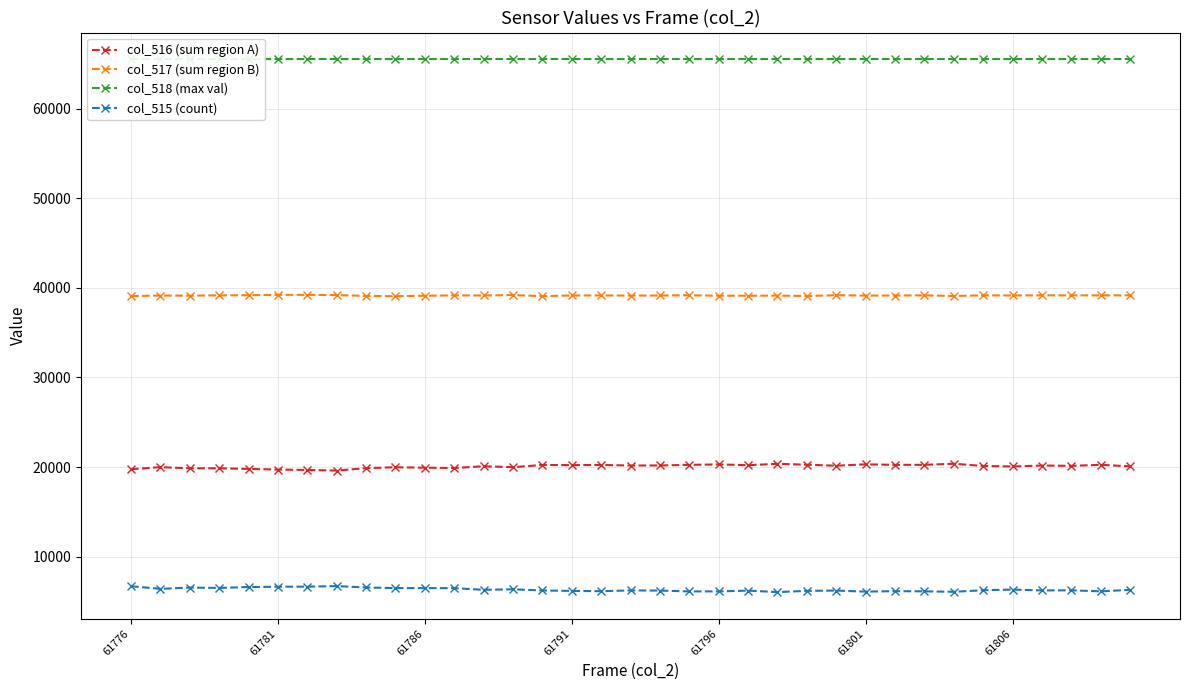

Which series has the largest total across all categories?

col_518 (max val)